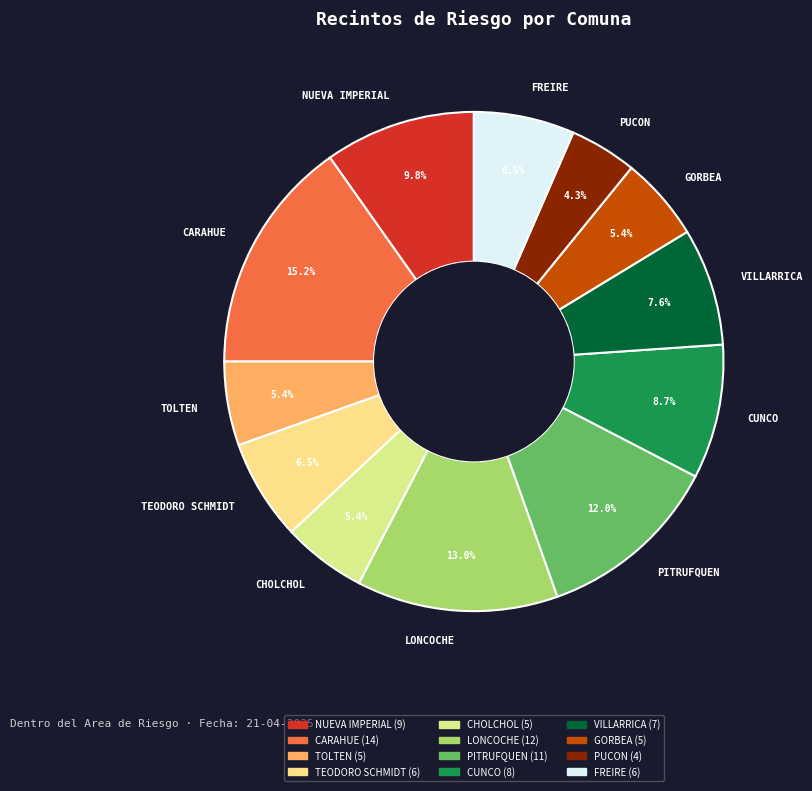

Which has a higher value, CARAHUE or TEODORO SCHMIDT?

CARAHUE